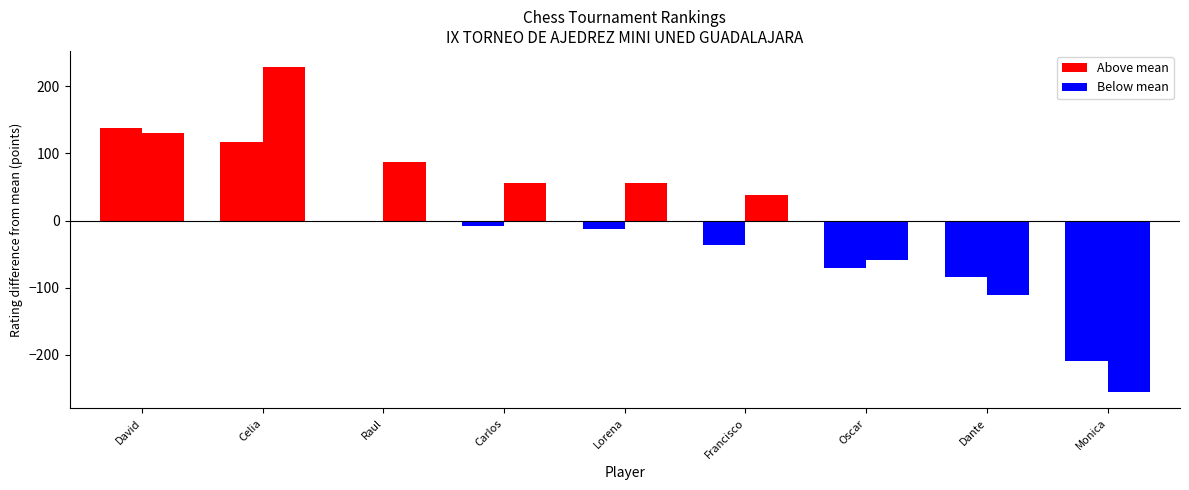

What is the difference between the maximum and minimum values in the EloN series?

484